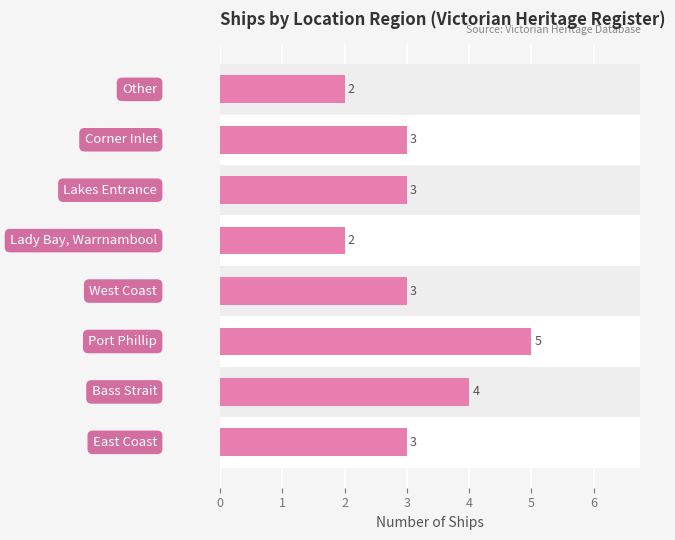

Count the values in the range 3 to 4.

5